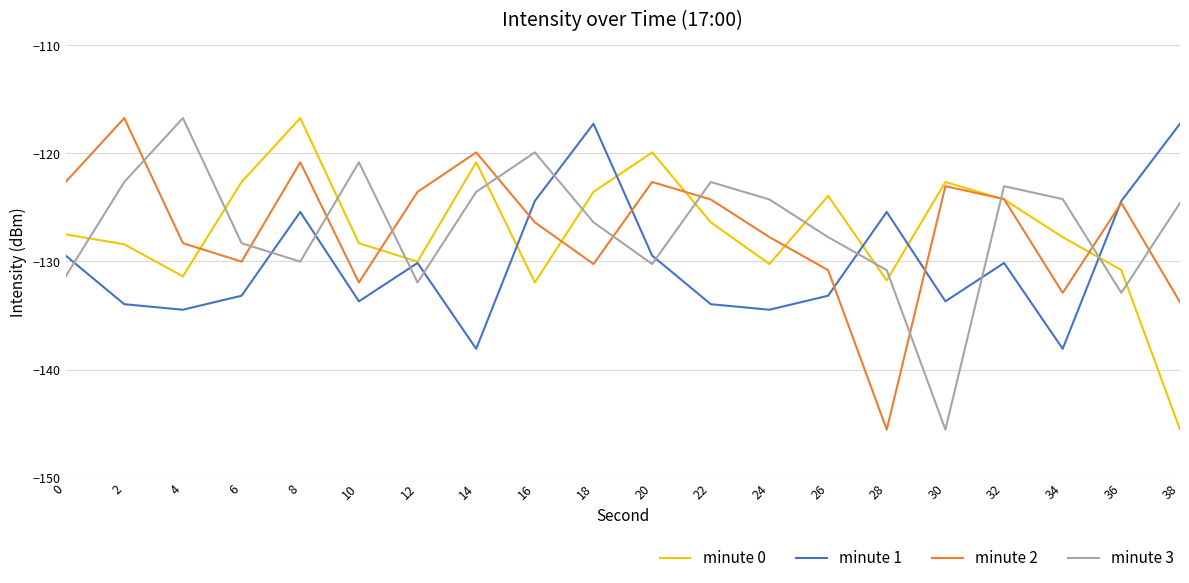

The minute 2 series shows -124.3 at 22. True or false?

True